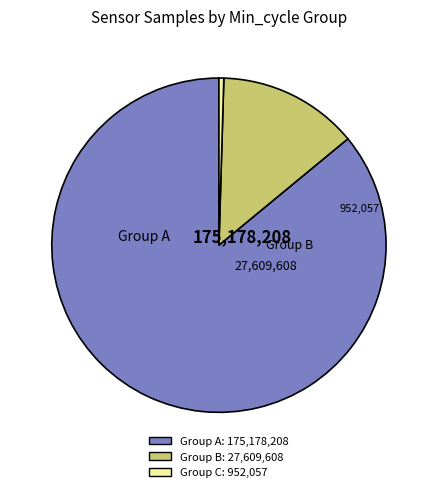

Is there any slice that represents more than half of the pie?

Yes